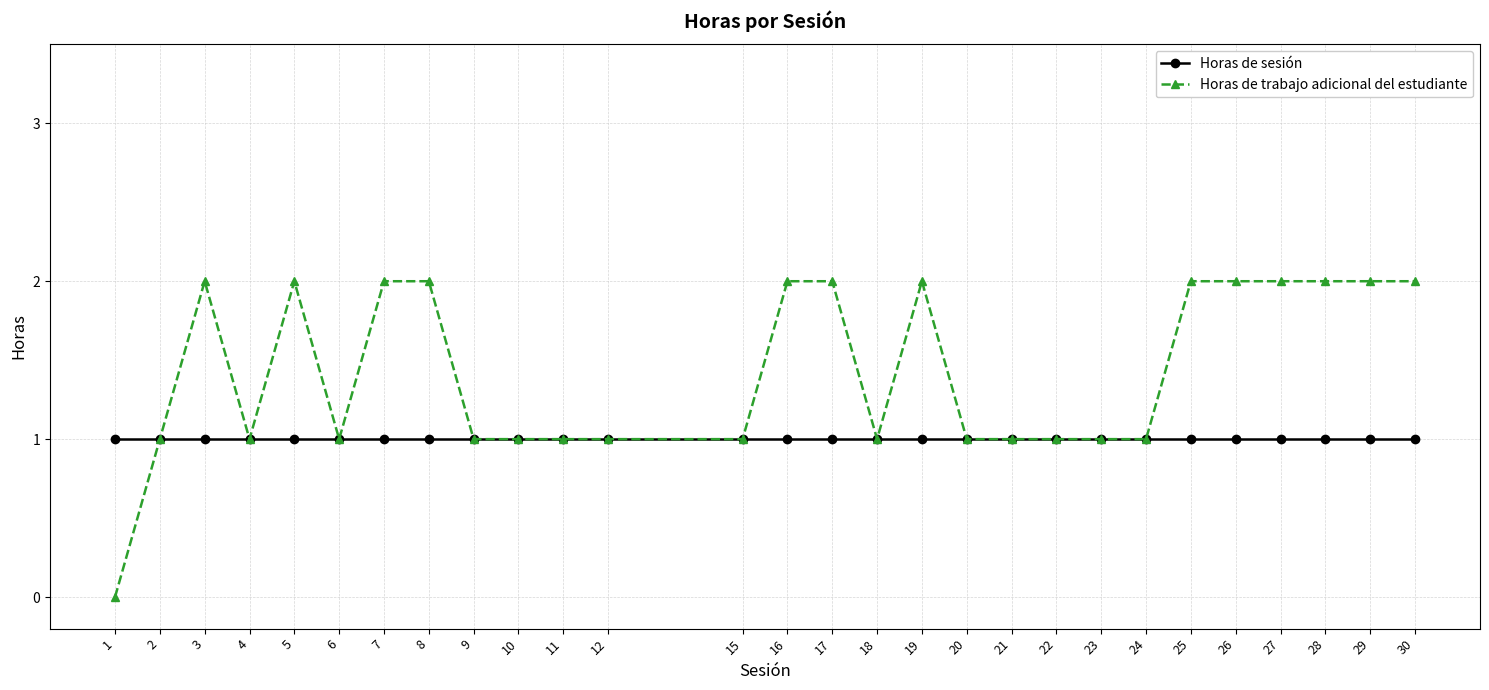

Does the chart display data point markers on the line(s)?

Yes